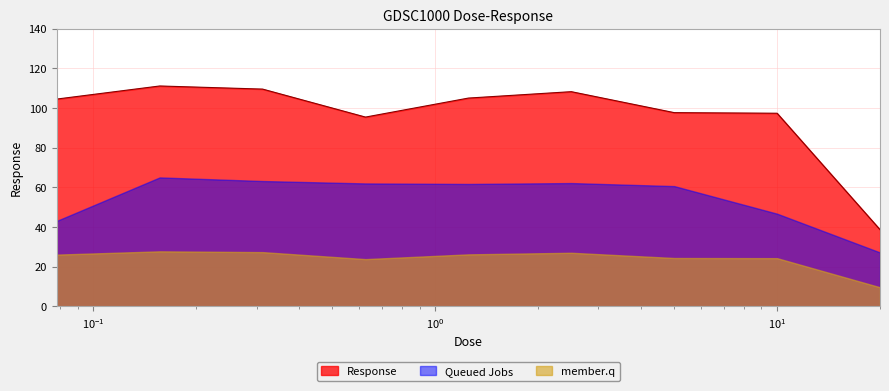

How many interior local peaks (higher than both neighbors) does the data have?

2